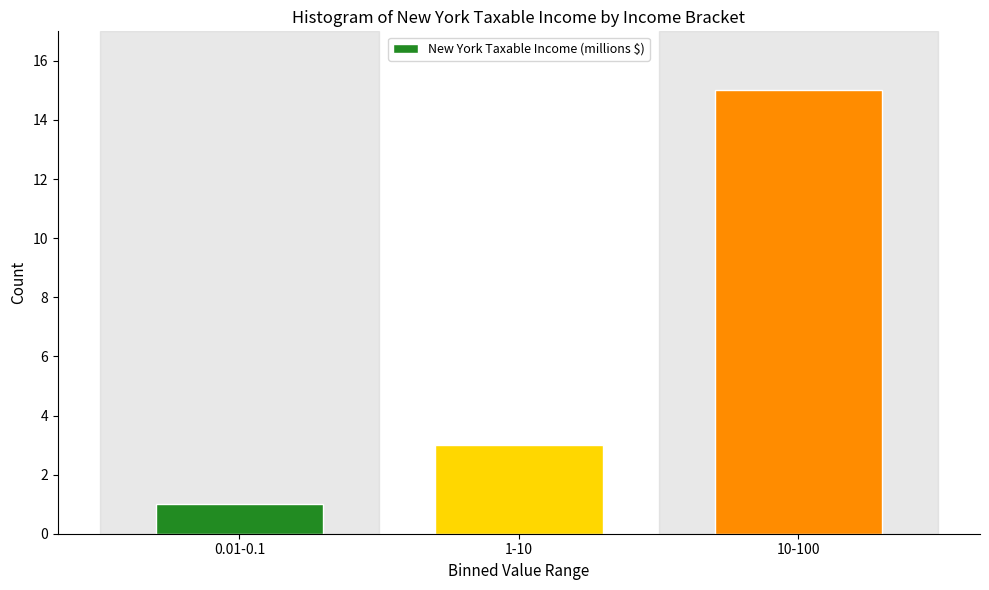

Reading right to left, what are all the values shown in this chart?

15	3	1